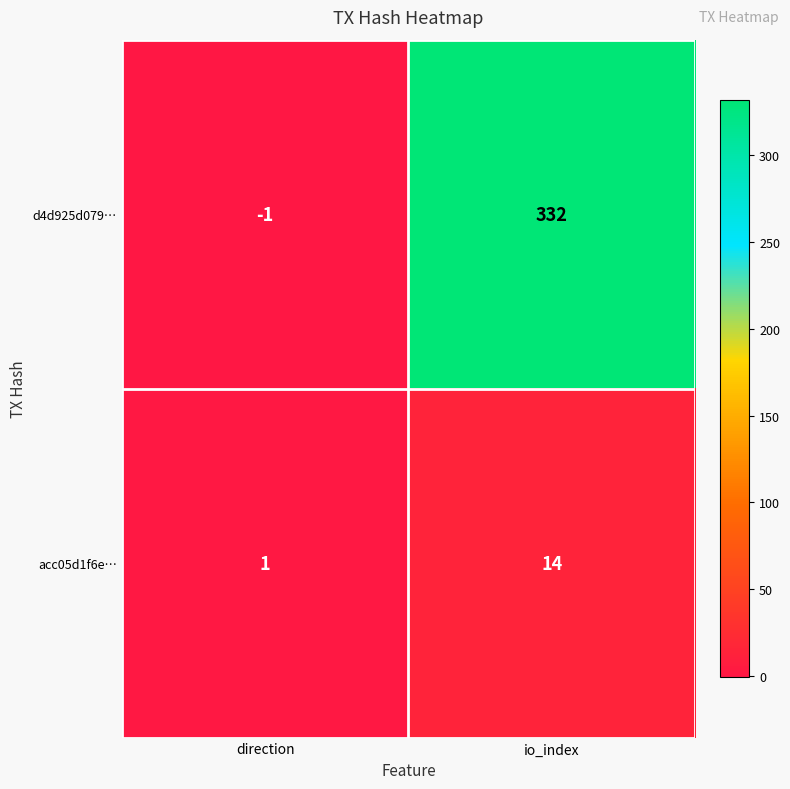

What is the difference between the maximum and minimum values in the acc05d1f6e… series?

13